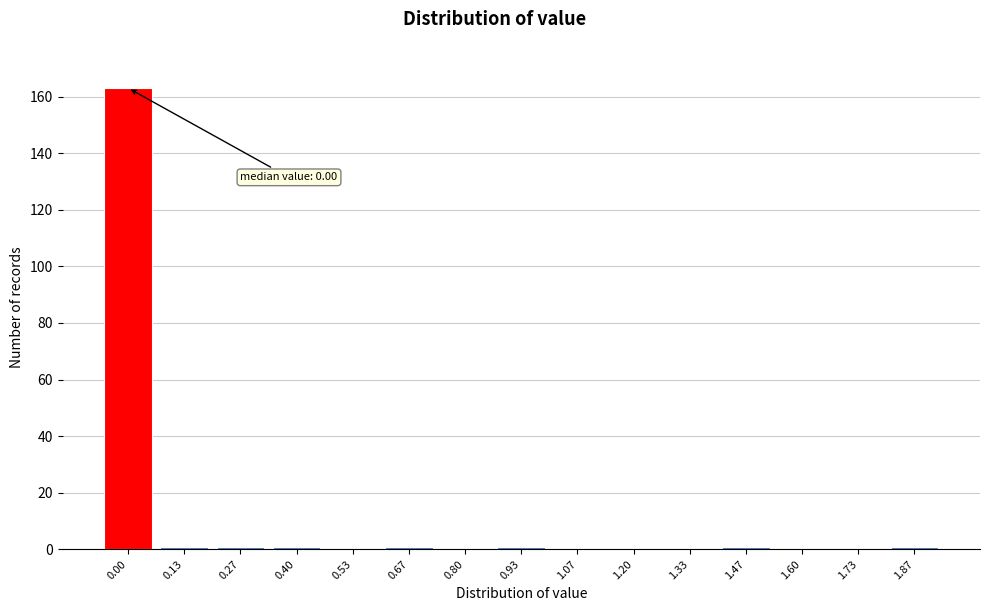

Reading right to left, transcribe all the data shown in this chart.

1.87=1	1.73=0	1.60=0	1.47=1	1.33=0	1.20=0	1.07=0	0.93=1	0.80=0	0.67=1	0.53=0	0.40=1	0.27=1	0.13=1	0.00=163